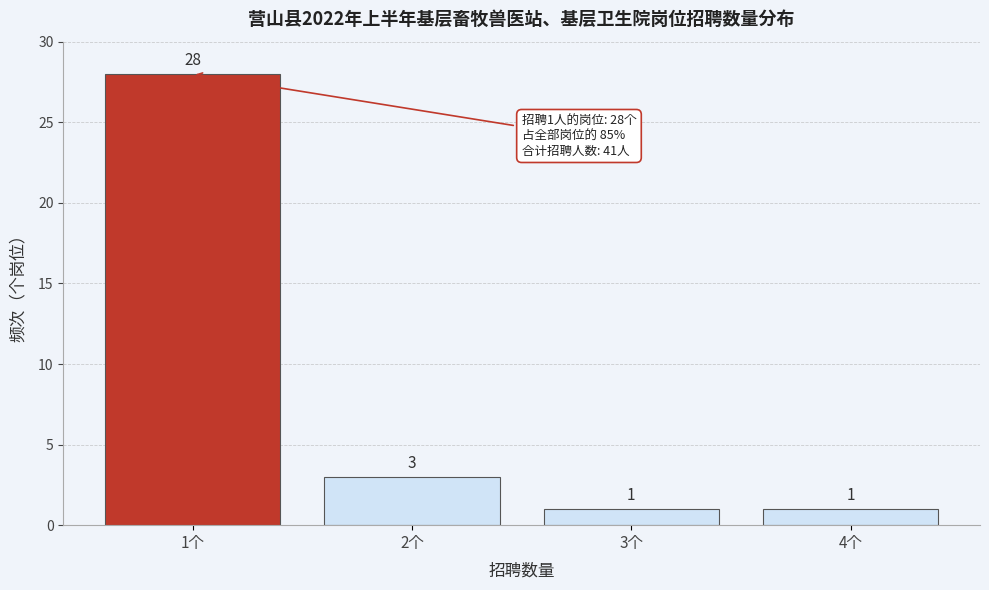

Reading left to right, what are all the values shown in this chart?

28	3	1	1